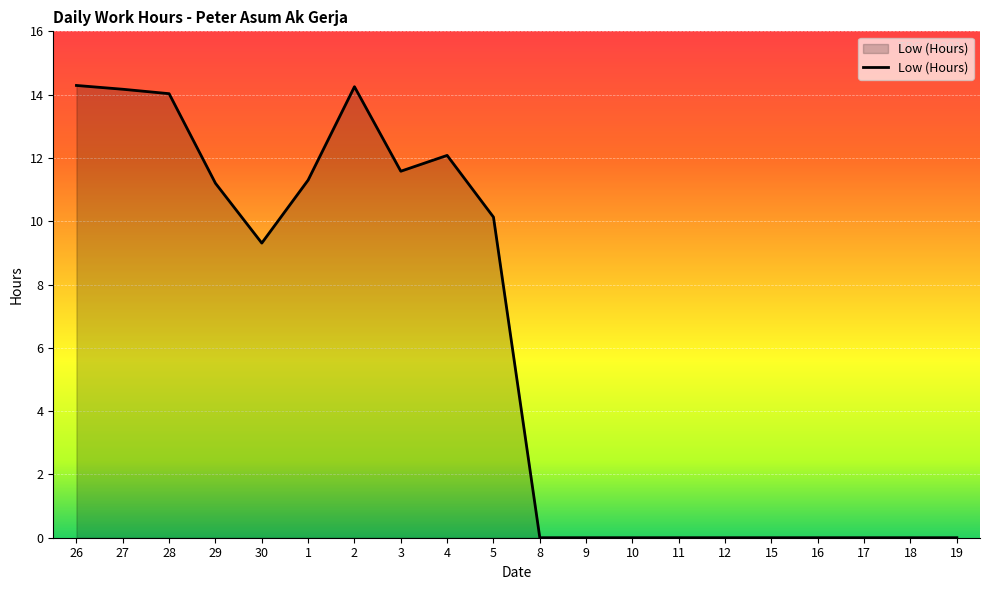

What is the greatest value displayed?

14.3